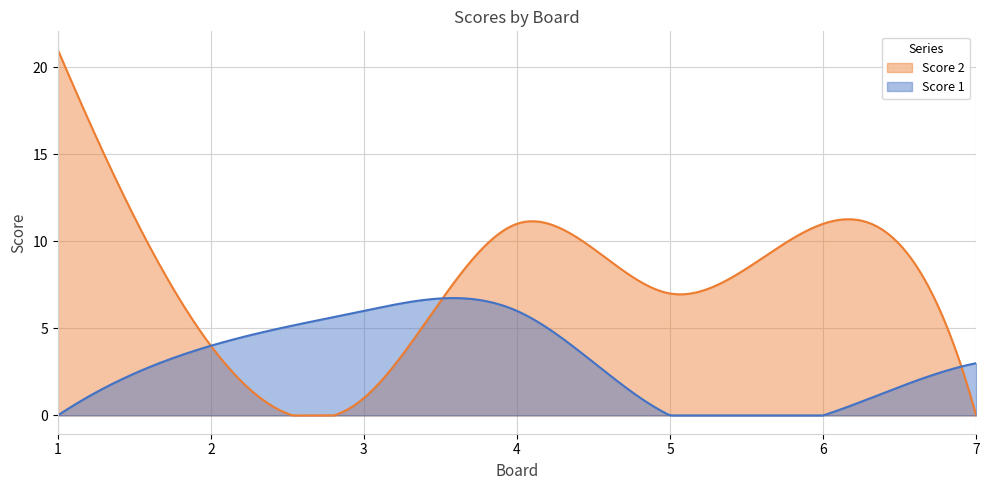

How many times do Score 1 and Score 2 cross each other?

3